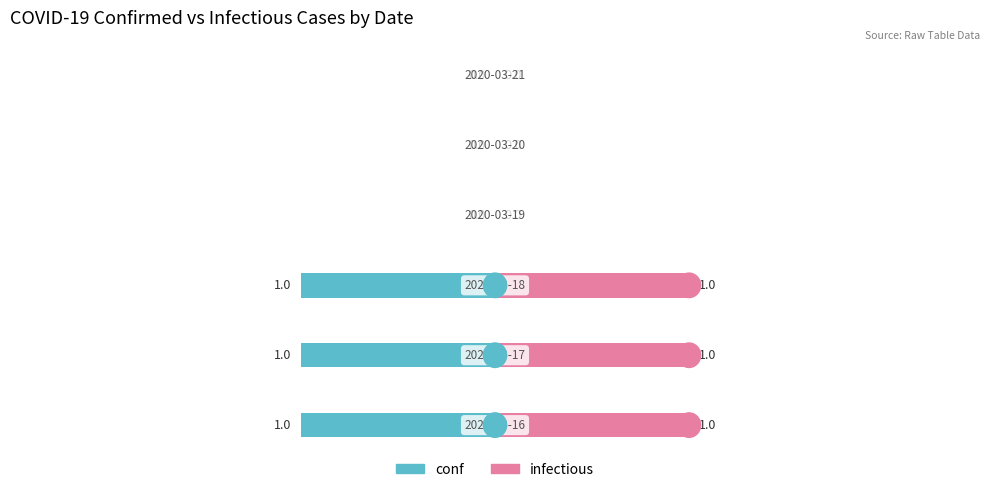

What is the value of the infectious bar at the 2nd from the left?

1